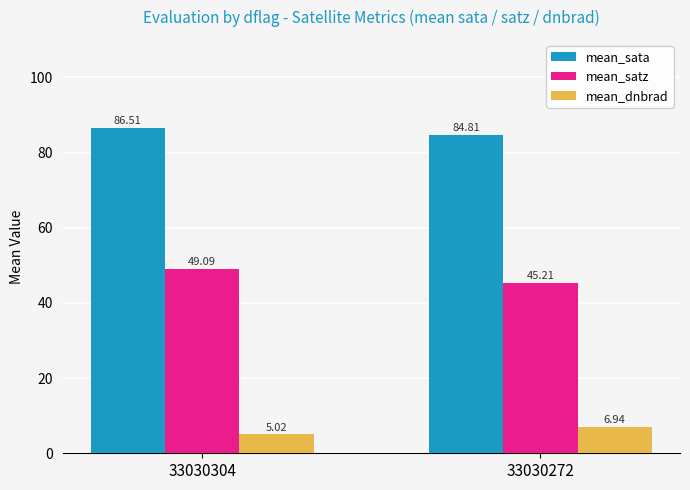

Which category has the lowest value in the mean_dnbrad series?

33030304